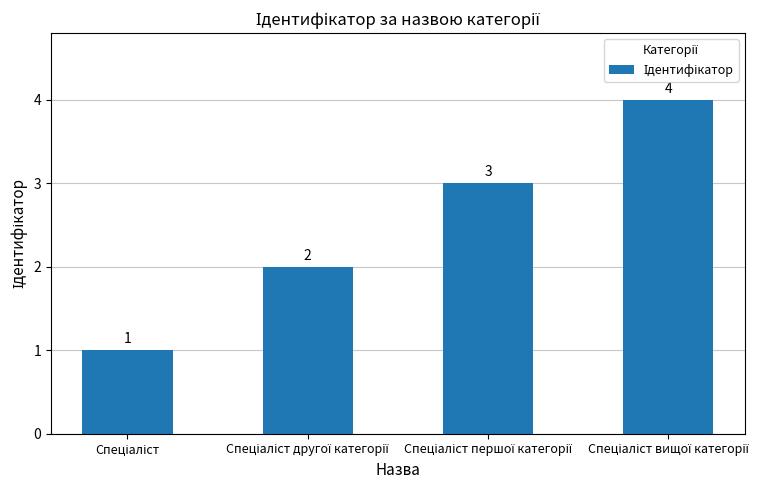

What is the value of the 3rd bar from the left?

3